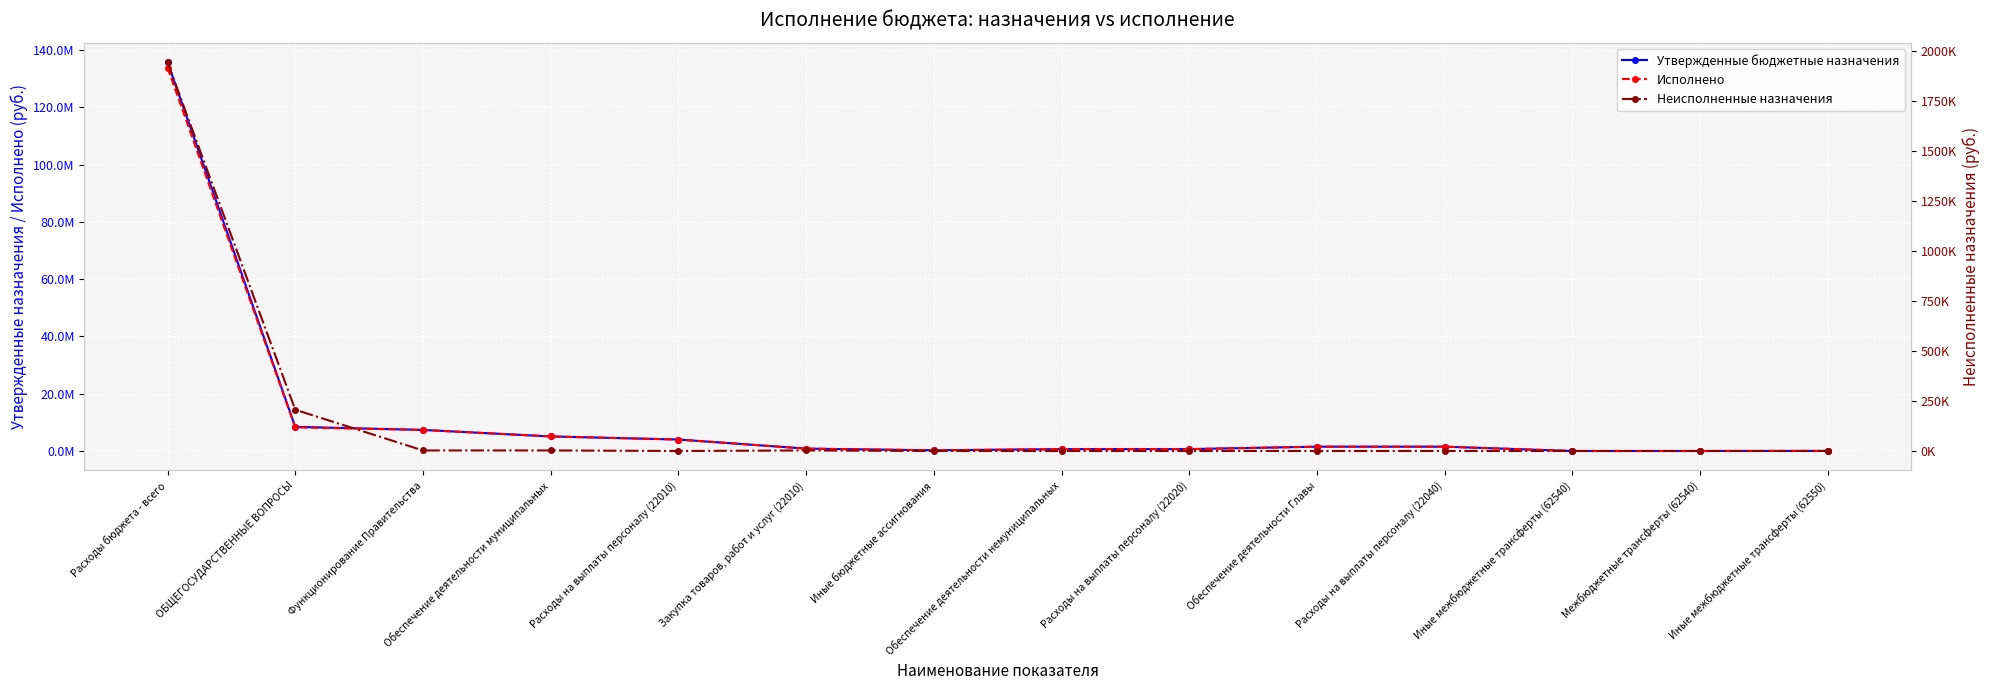

At which category is the sum across all series the highest?

Расходы бюджета - всего